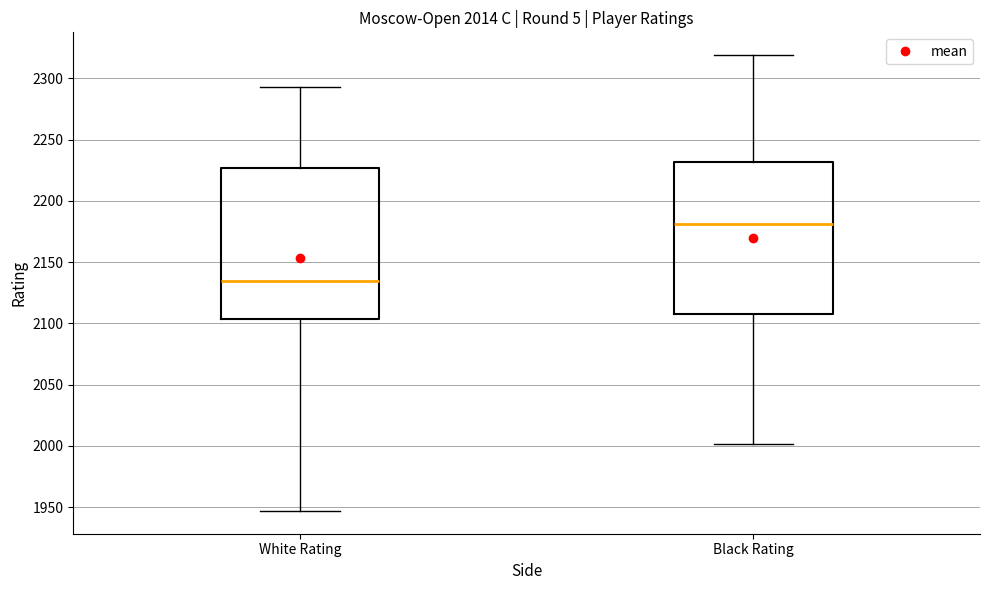

Reading left to right, transcribe this box plot: for each box, give where its median line is, the range the box spans, and where its two whiskers end, as read against the y-axis. The values are not printed on the chart, so give them approximately, as read against the axis.

White Rating: median 2135, box 2105 to 2225, whiskers 1945 to 2295
Black Rating: median 2180, box 2110 to 2230, whiskers 2000 to 2320